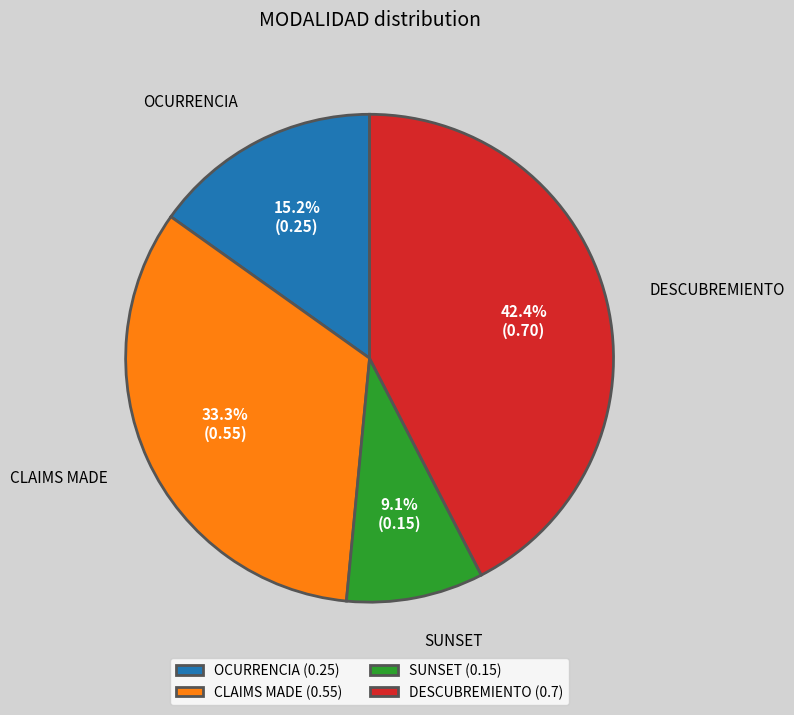

Which category has the biggest portion of the pie?

DESCUBREMIENTO